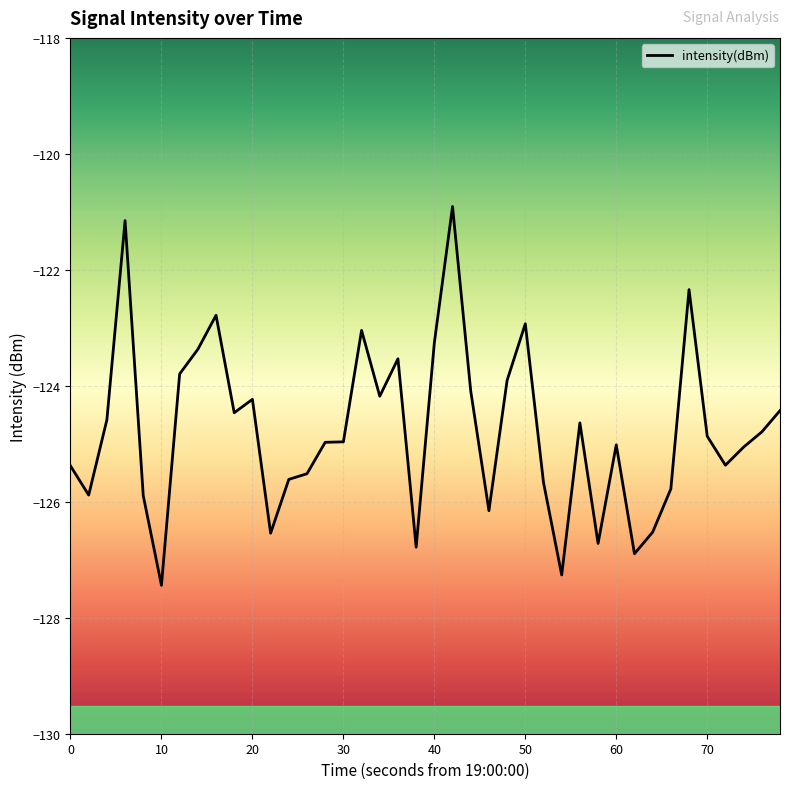

What is the greatest value displayed?

-120.9